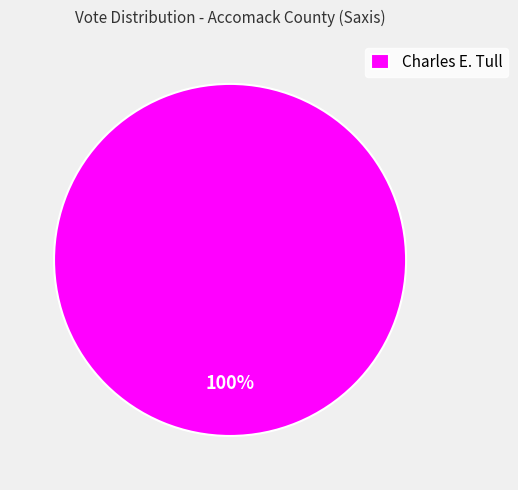

True or false: Charles E. Tull accounts for 92% of the total.

False